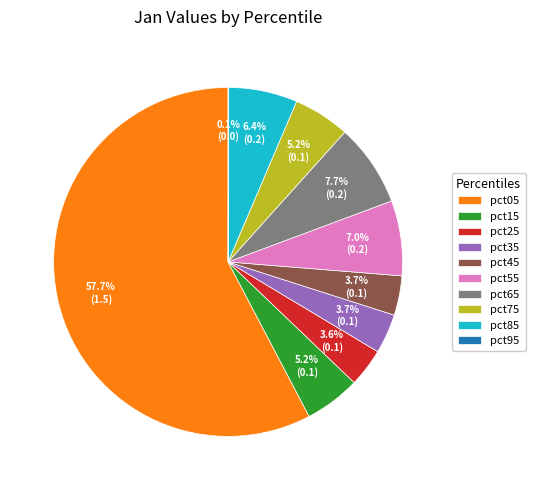

To the nearest percent, what is the average slice percentage?

10%